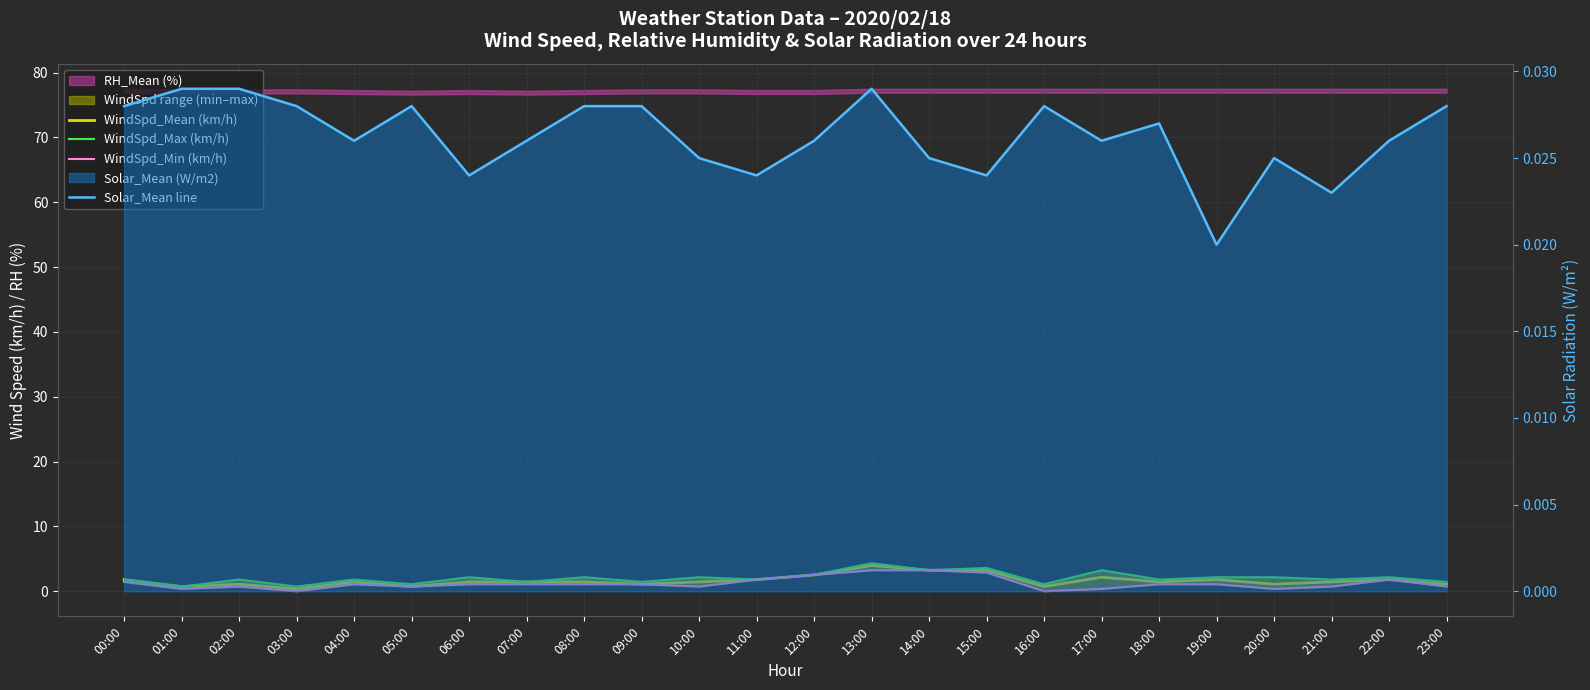

How many interior local valleys does the WindSpd_Max (km/h) series have?

10